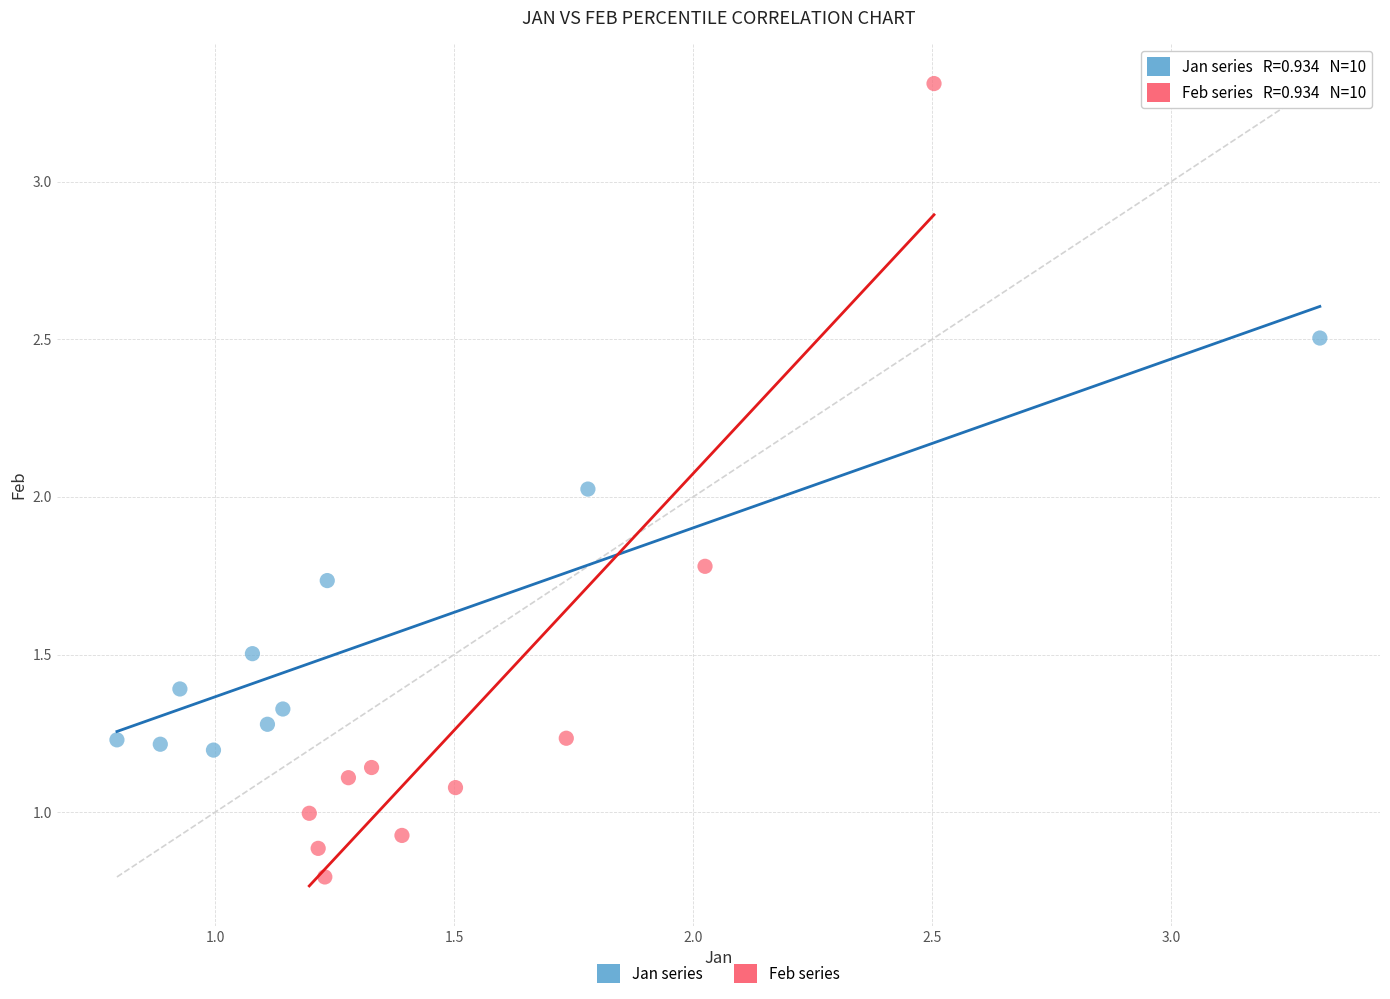

Which series contains the highest Y value?

Feb series